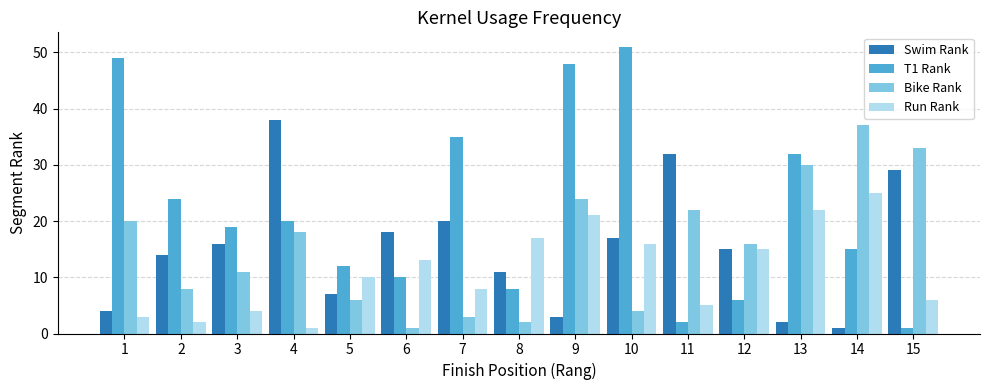

How many categories are shown in the chart?

15